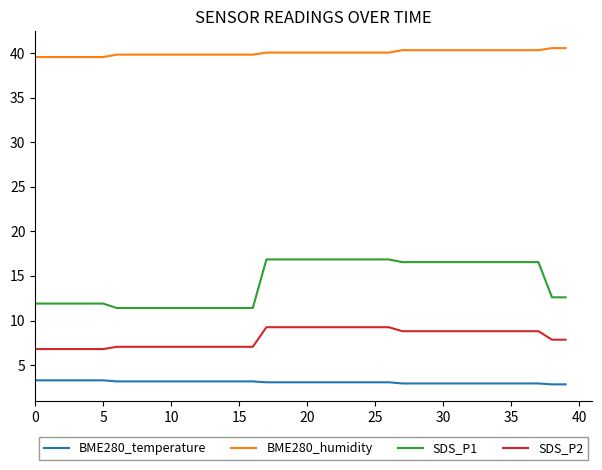

List the series in order of their peak value, lowest first.

BME280_temperature, SDS_P2, SDS_P1, BME280_humidity